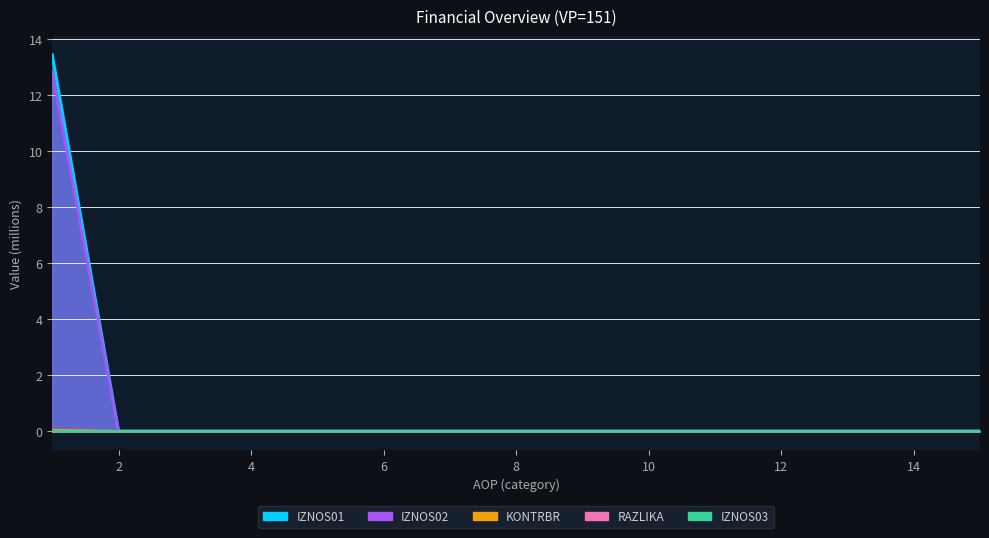

Is the value of IZNOS01 at 8 greater than the value of IZNOS02 at 10?

No